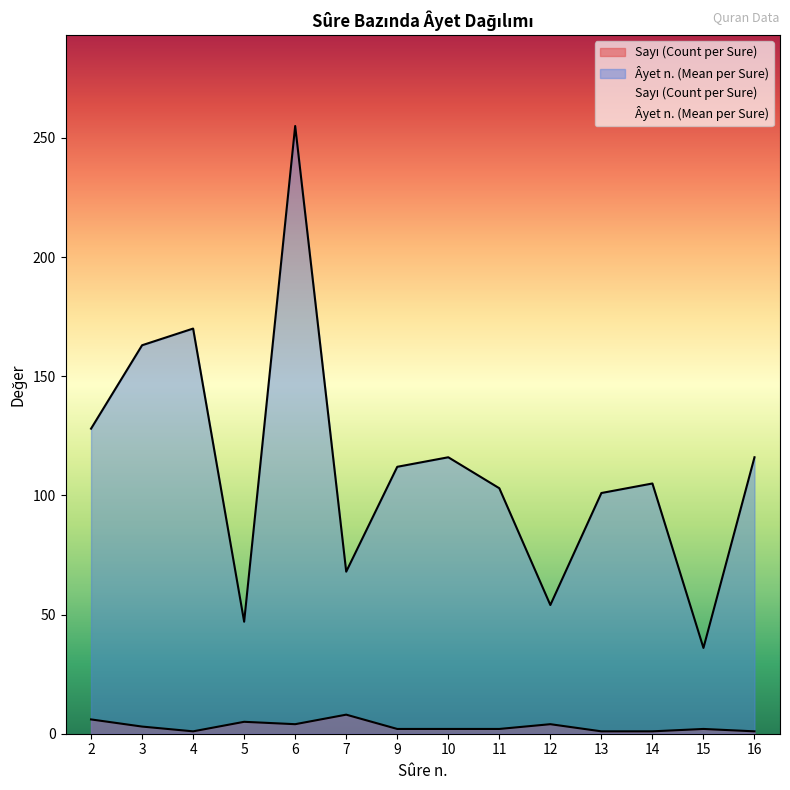

Count the number of categories in the chart.

14